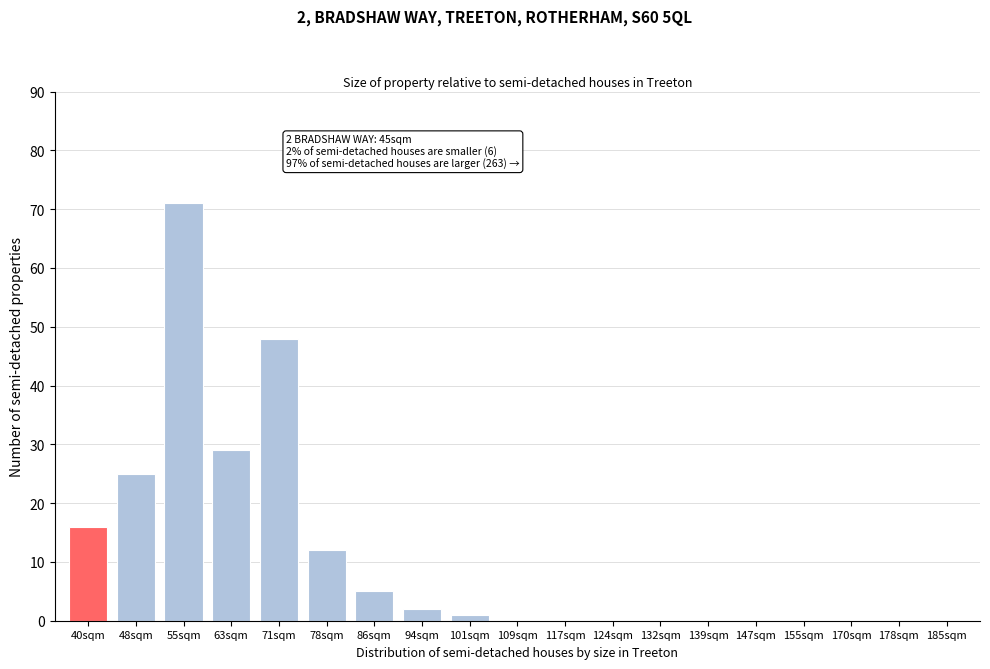

Reading right to left, list all the values displayed in this chart.

185sqm=0	178sqm=0	170sqm=0	155sqm=0	147sqm=0	139sqm=0	132sqm=0	124sqm=0	117sqm=0	109sqm=0	101sqm=1	94sqm=2	86sqm=5	78sqm=12	71sqm=48	63sqm=29	55sqm=71	48sqm=25	40sqm=16